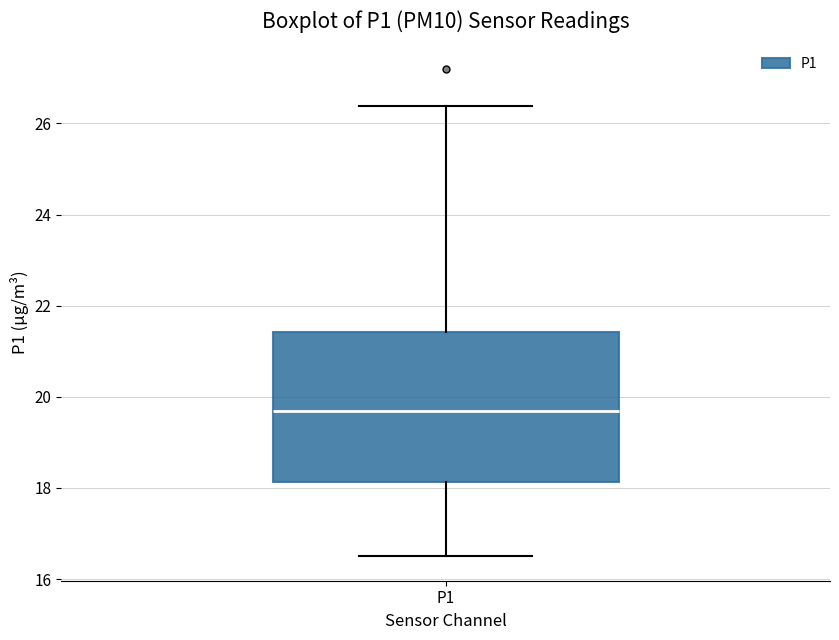

Where is the lower edge of the box for P1 on the y-axis? The values are not printed on the chart, so give them approximately, as read against the axis.

18.2